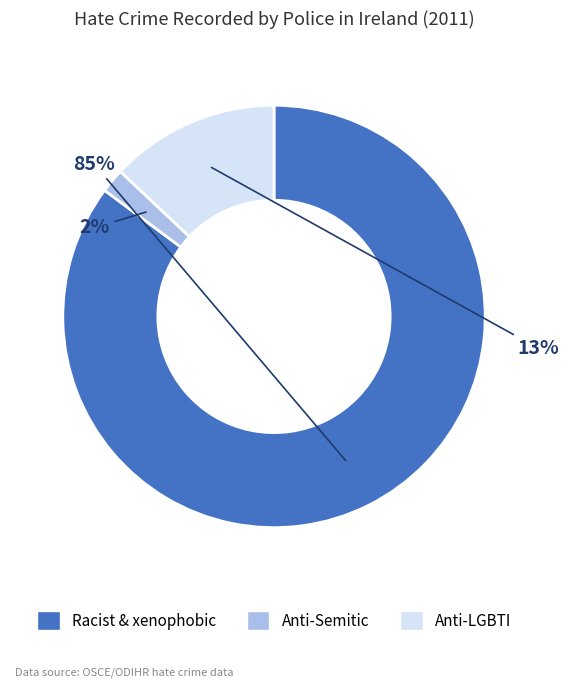

To the nearest percent, what is the difference between the largest and smallest slice percentages?

83%